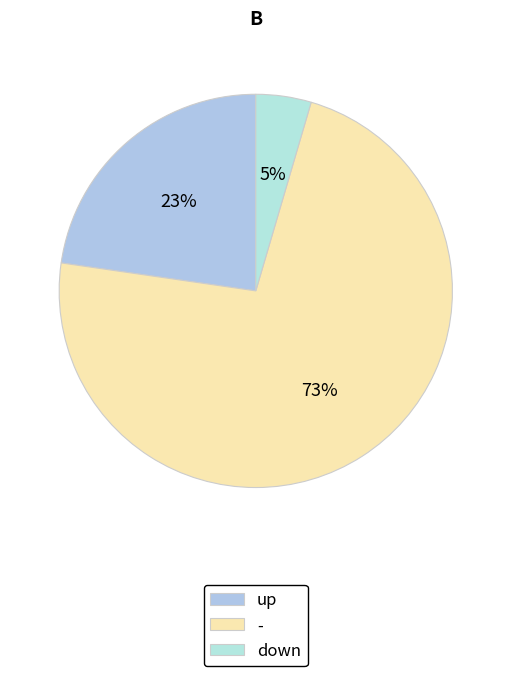

Which category has the biggest portion of the pie?

-